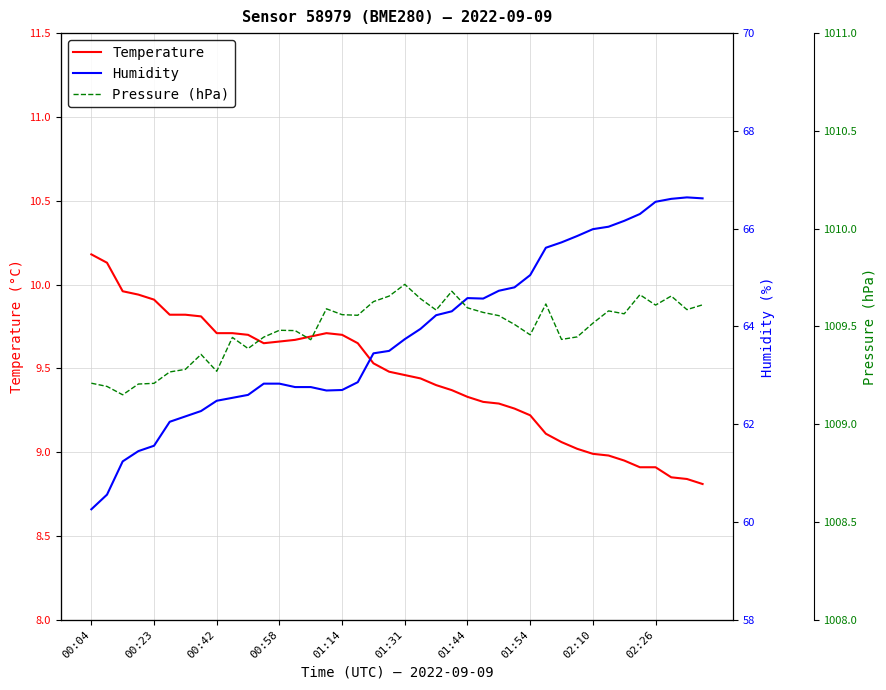

The value of Temperature at 00:58 is 3.7. True or false?

False